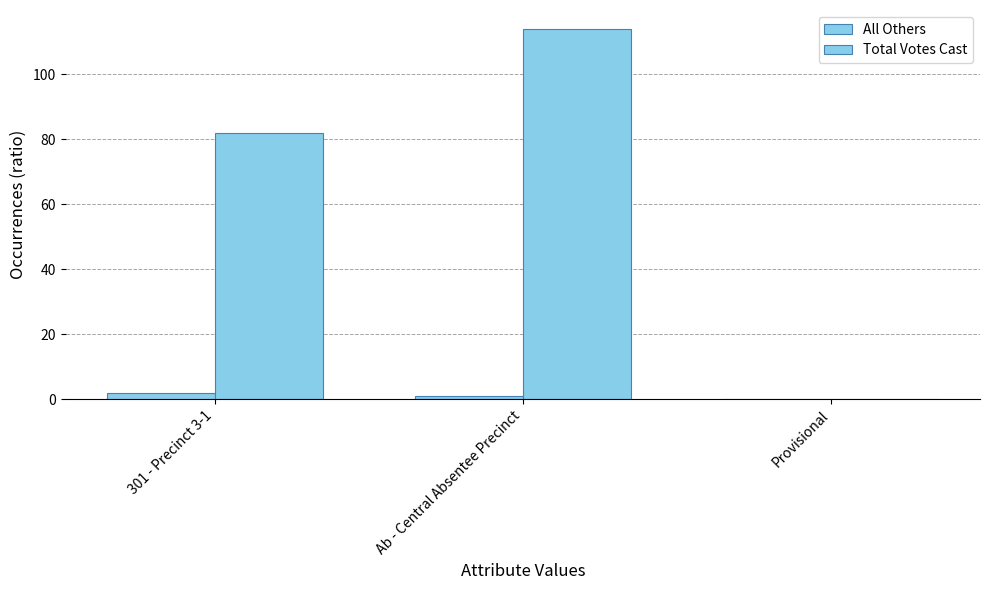

Are the bars grouped side by side (vs. stacked)?

Yes